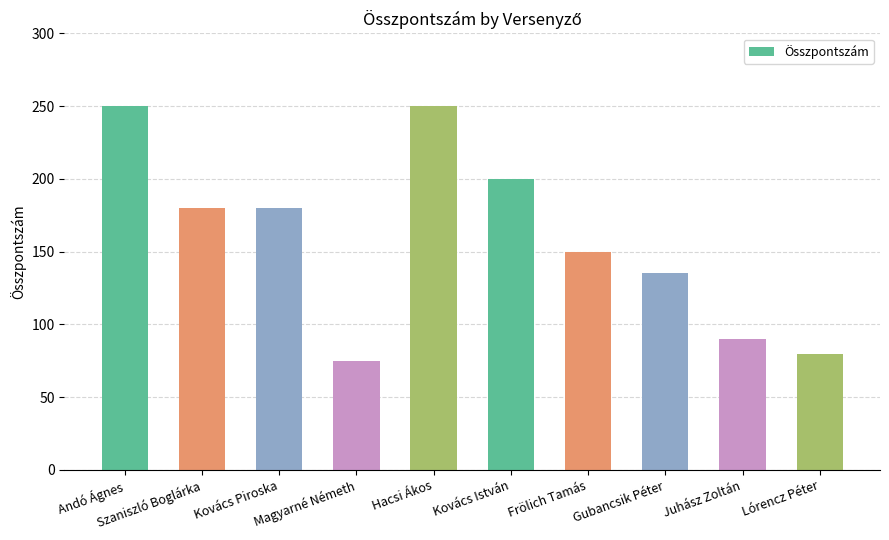

What is the difference between the maximum and second lowest values?

170